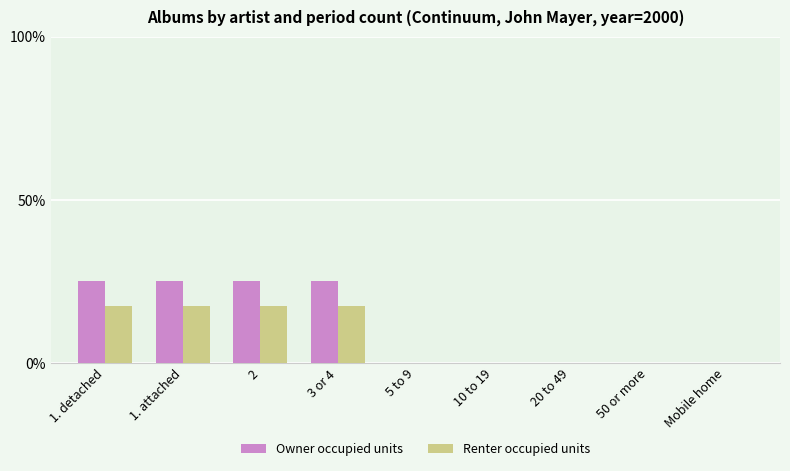

Is the value of Owner occupied units at 2 greater than the value of Renter occupied units at 1. attached?

Yes